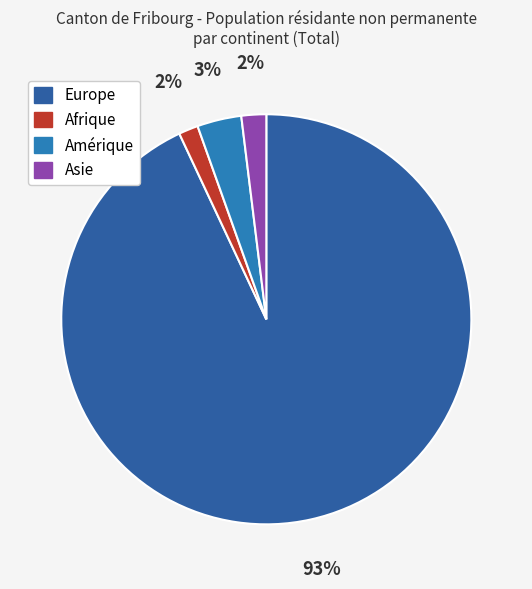

Does Europe represent more than half of the total?

Yes